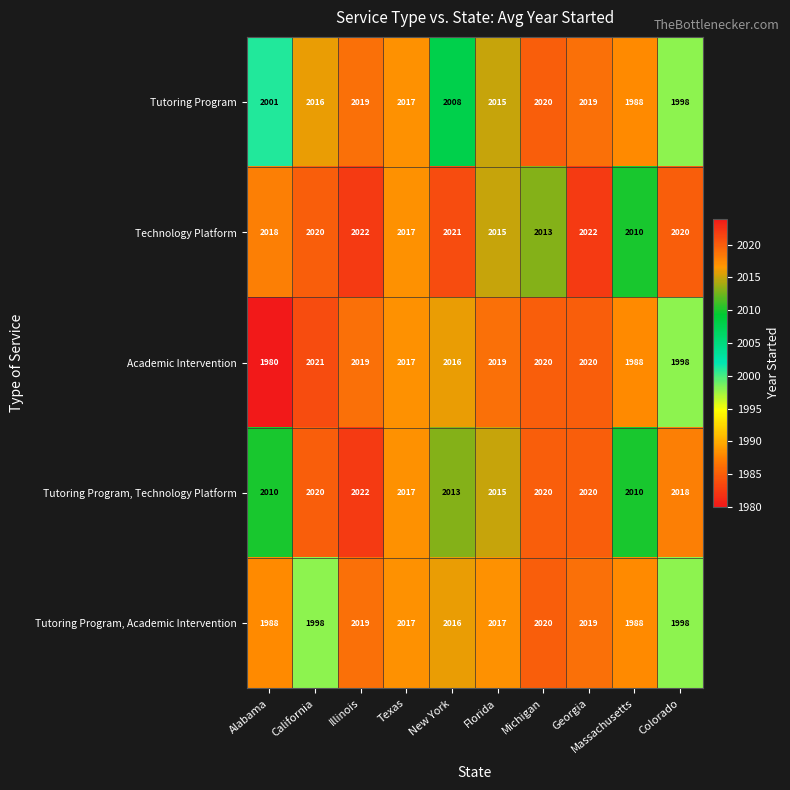

Rank the series at Alabama from lowest to highest value.

Academic Intervention, Tutoring Program, Academic Intervention, Tutoring Program, Tutoring Program, Technology Platform, Technology Platform